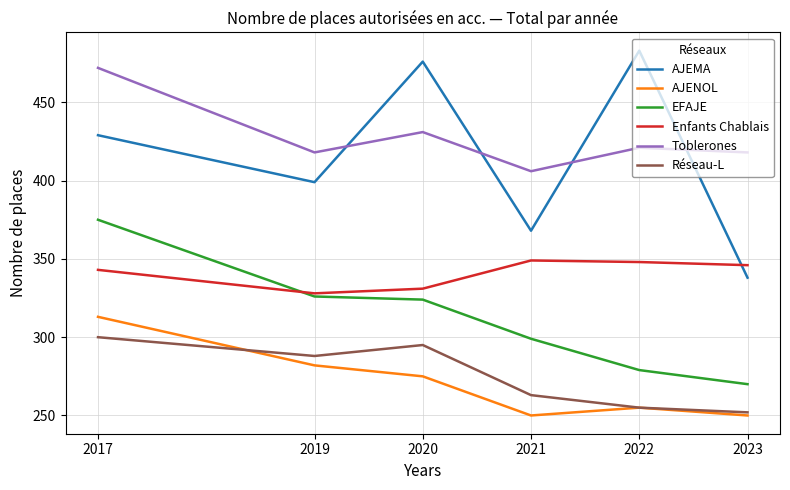

What is the maximum value for Toblerones?

472